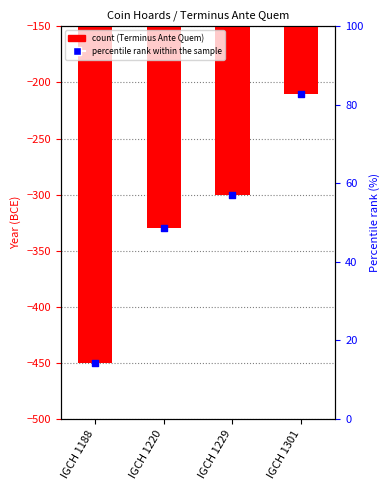

Which series has the largest Y range (max minus min)?

Terminus Ante Quem